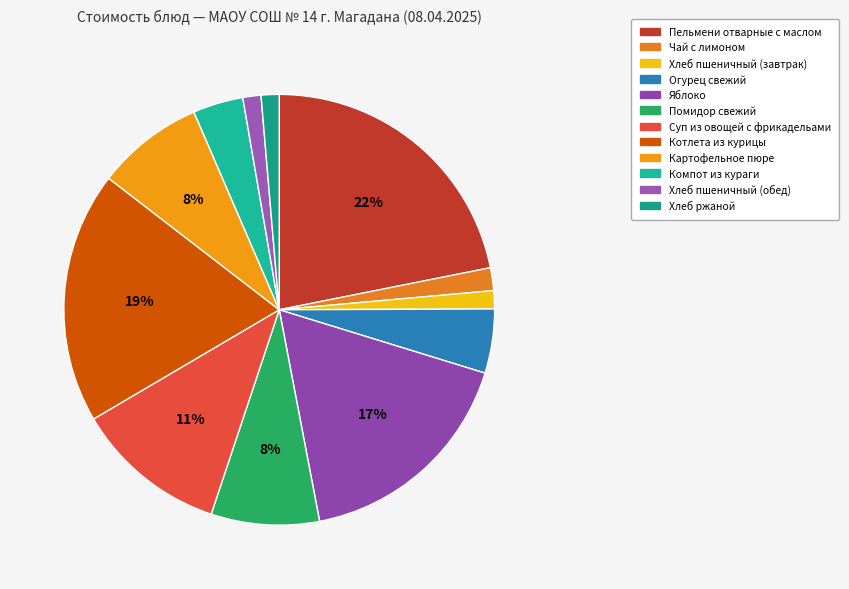

True or false: Чай с лимоном accounts for 2% of the total.

True